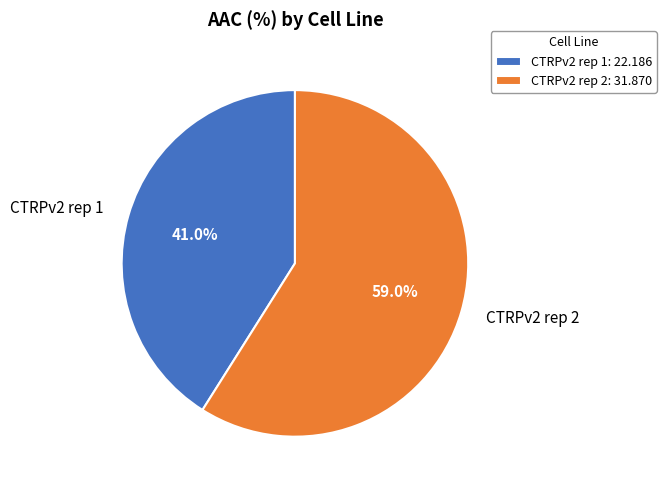

Do CTRPv2 rep 2 and CTRPv2 rep 1 together represent more than half of the pie?

Yes